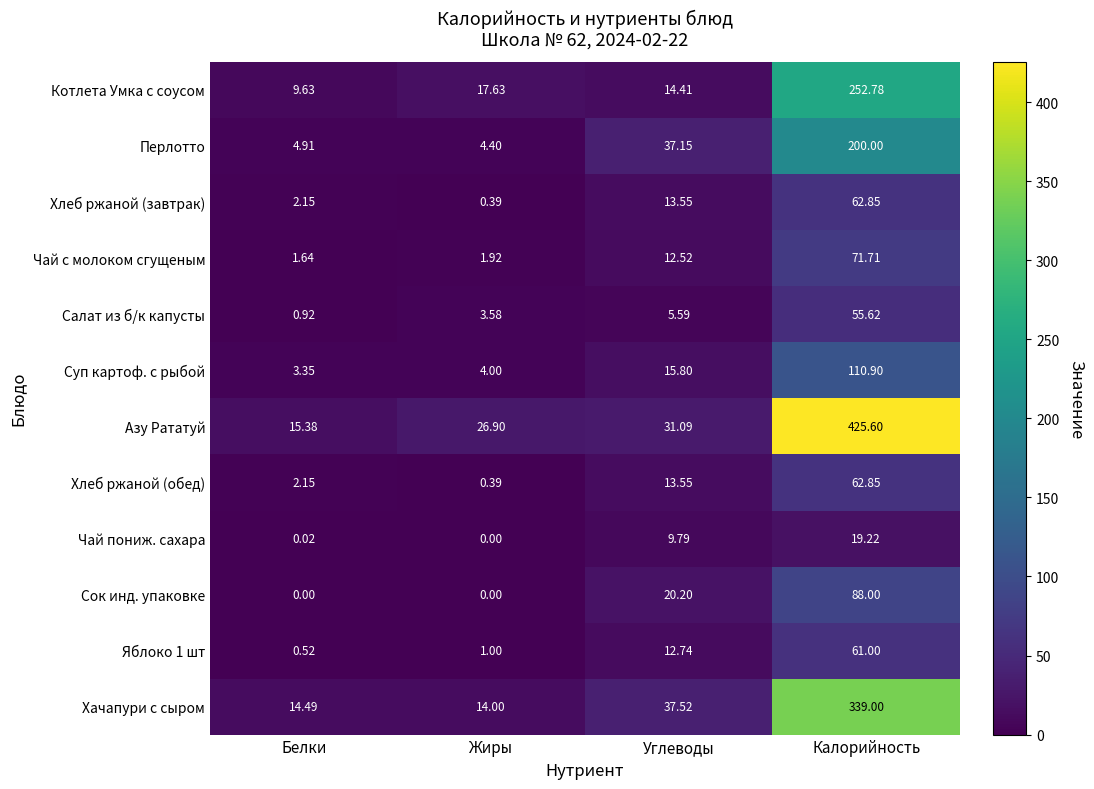

Which label corresponds to the largest value in the chart?

Калорийность